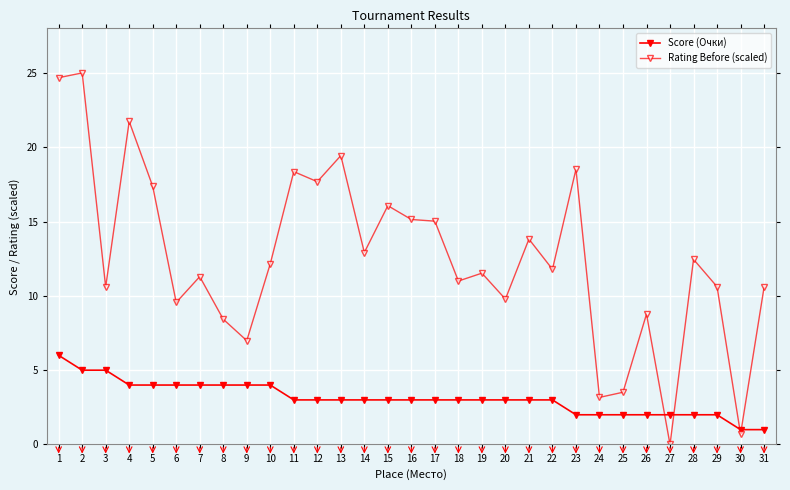

True or false: Rating Before (scaled) and Score (Очки) cross at least once.

True